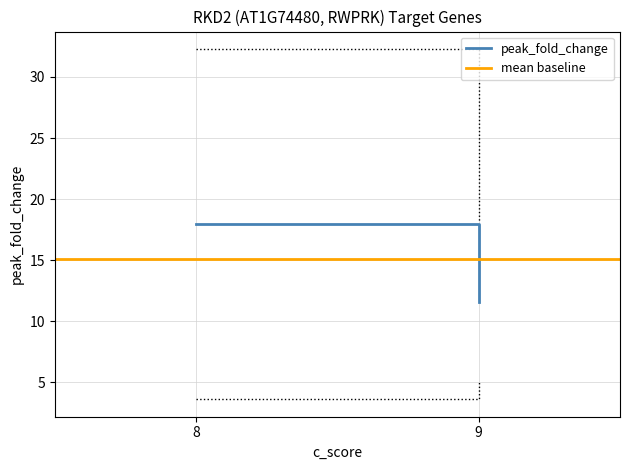

What is the total value across all series at 9?

26.7